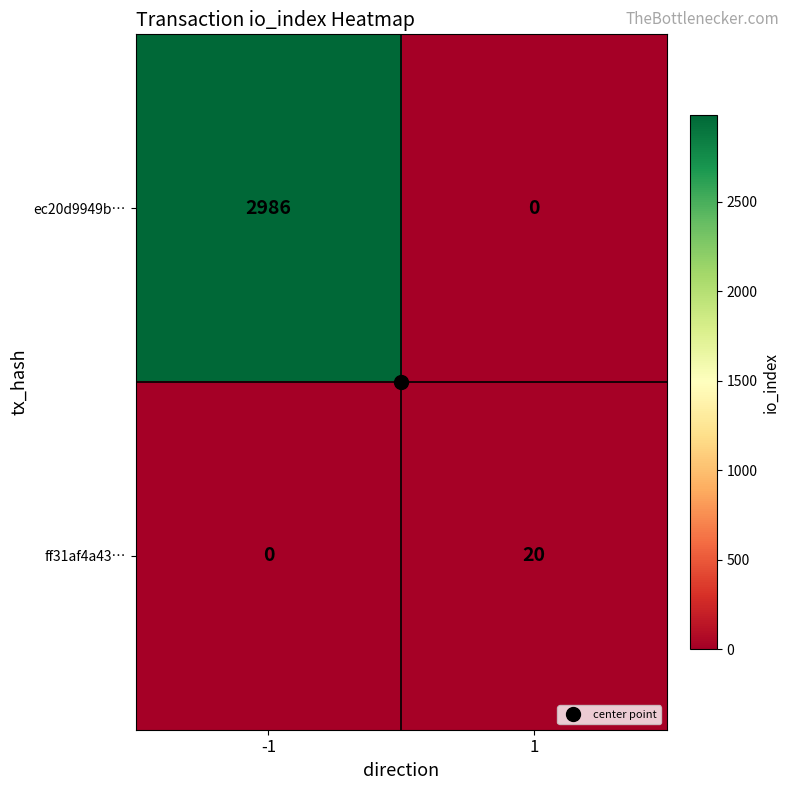

Which series has the widest spread of values?

ec20d9949b…